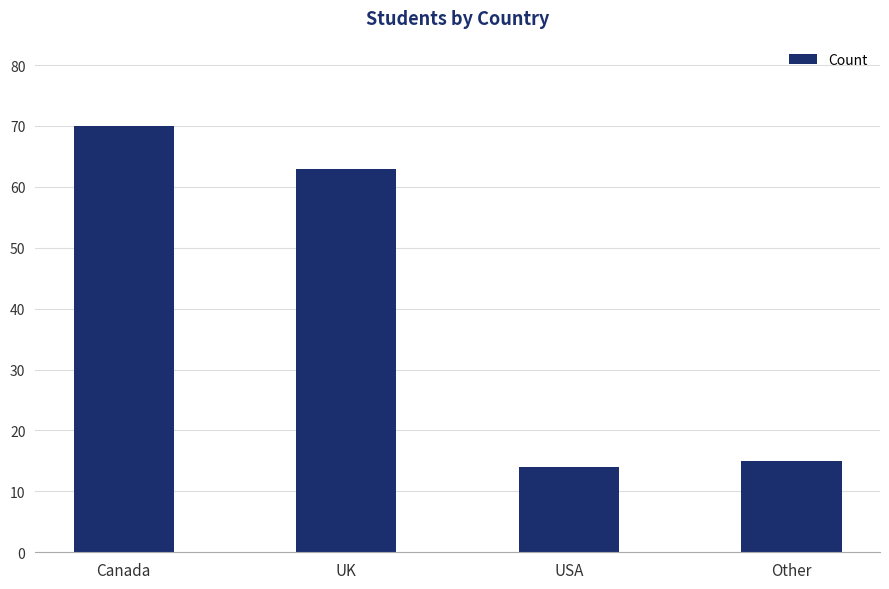

List the labels in order of value, smallest first.

USA, Other, UK, Canada